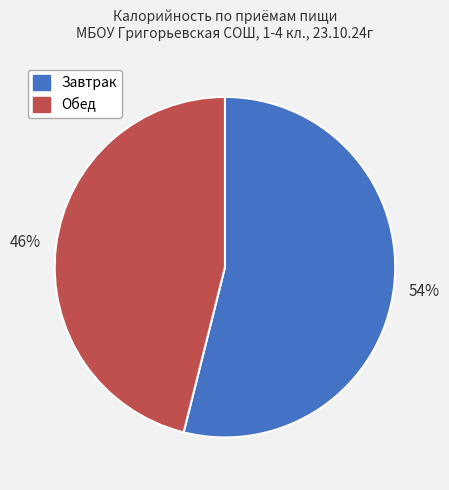

What is the ratio of the value at Завтрак to the value at Обед?

1.2